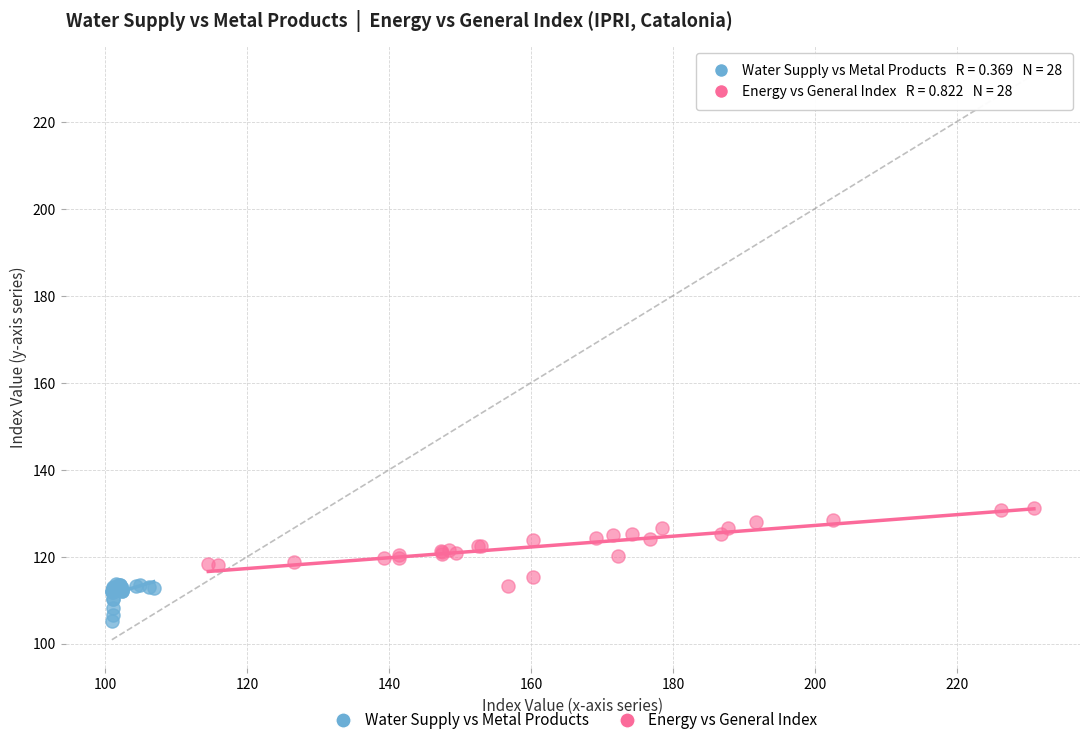

Which series has the largest Y range (max minus min)?

Energy vs General Index